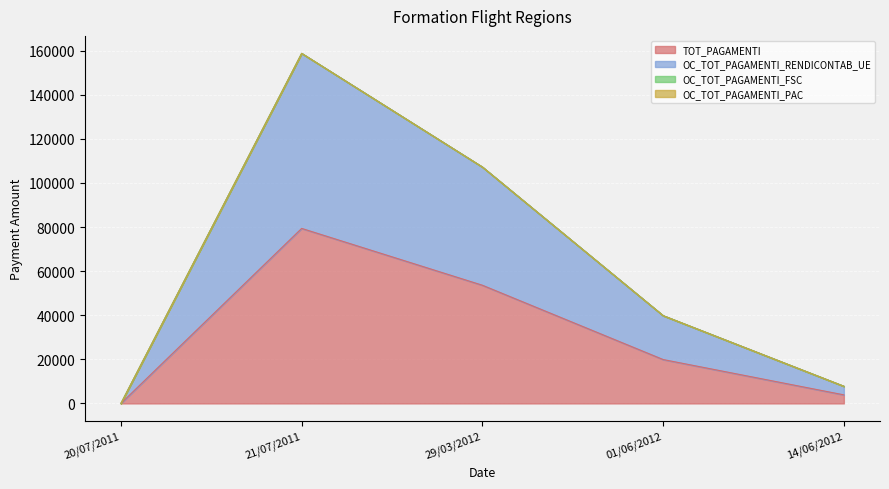

True or false: OC_TOT_PAGAMENTI_RENDICONTAB_UE and TOT_PAGAMENTI cross at least once.

False